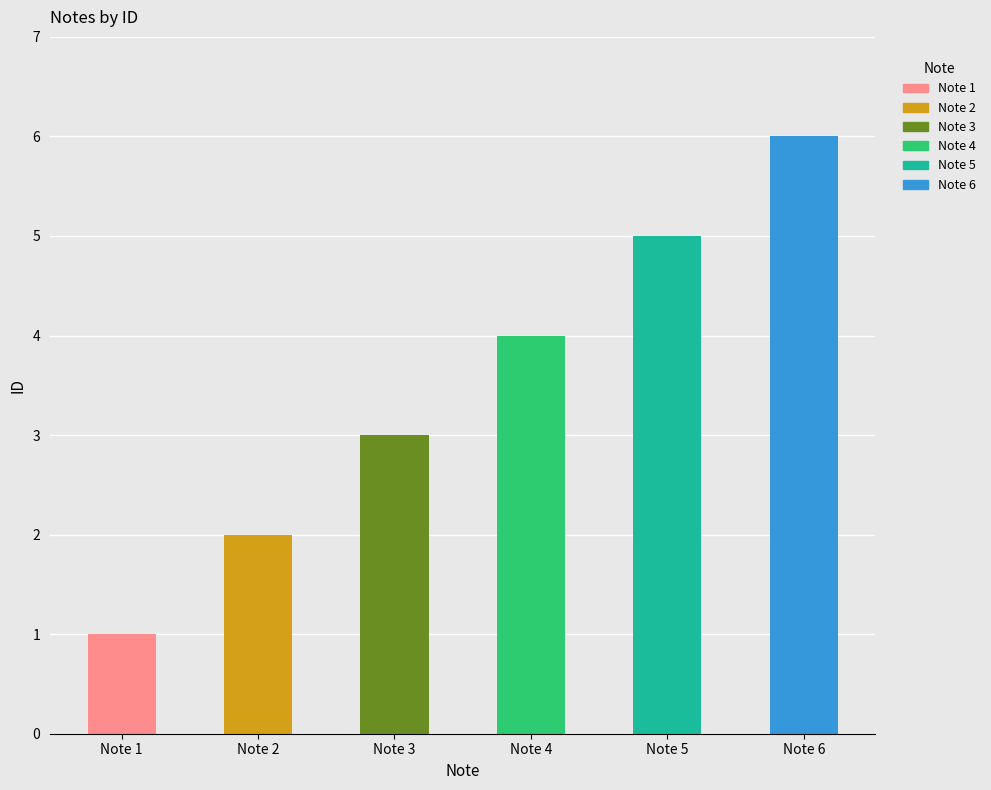

True or false: the data shows 6 at Note 6.

True